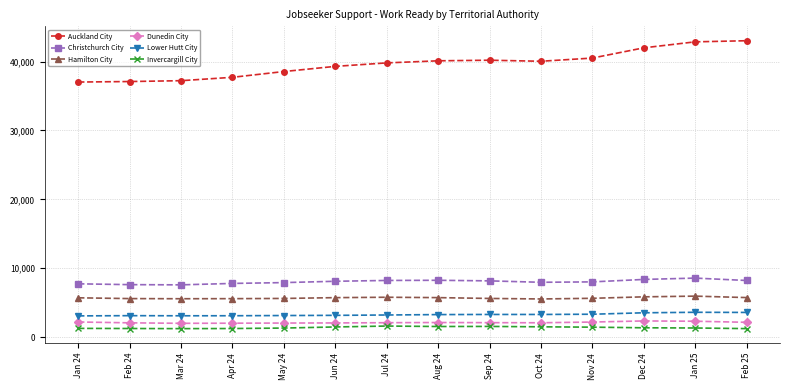

The value of Christchurch City at Mar 24 is 7581. True or false?

True